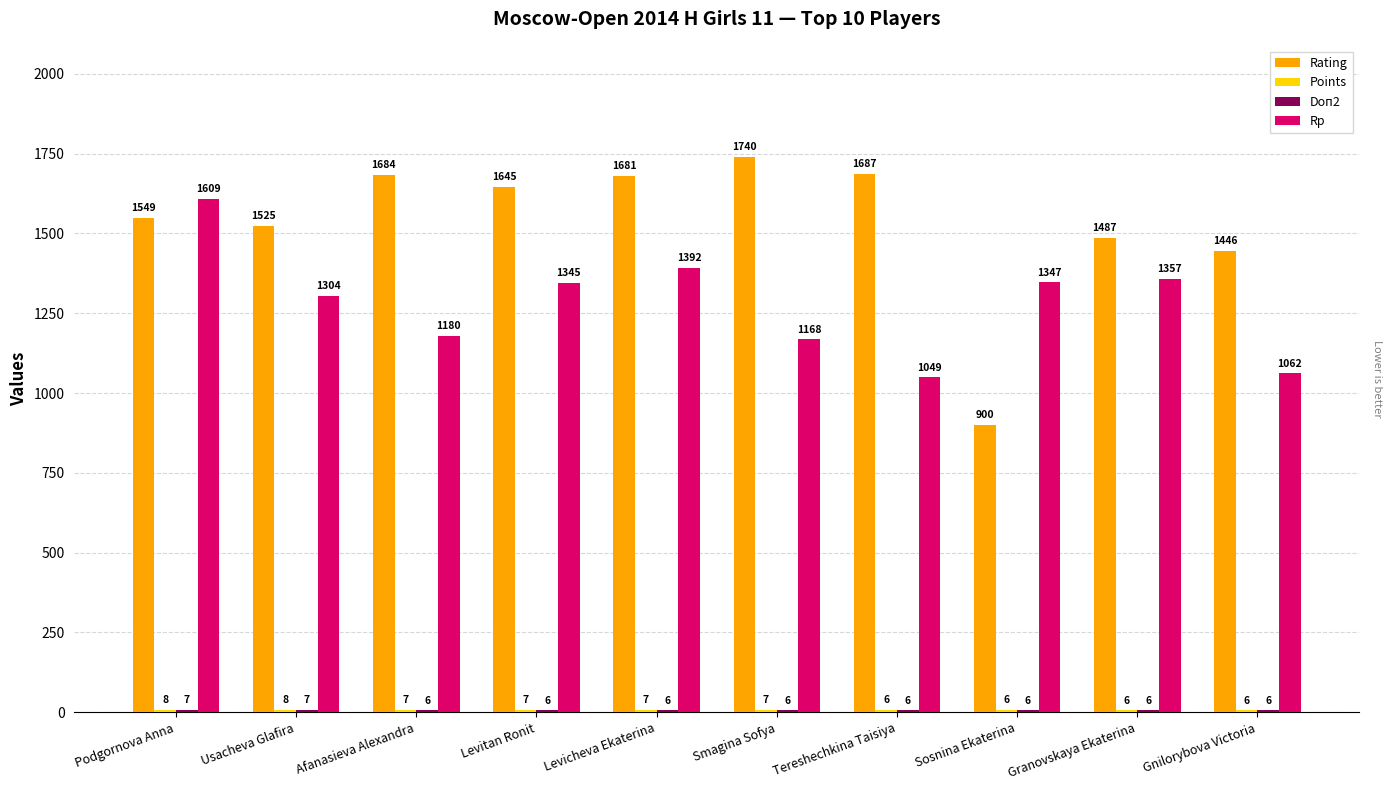

Between Podgornova Anna and Levitan Ronit, which series saw the biggest shift?

Rp